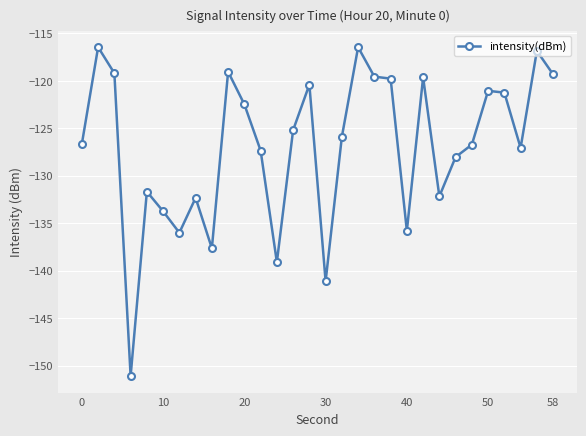

Count the number of data series in this chart.

1